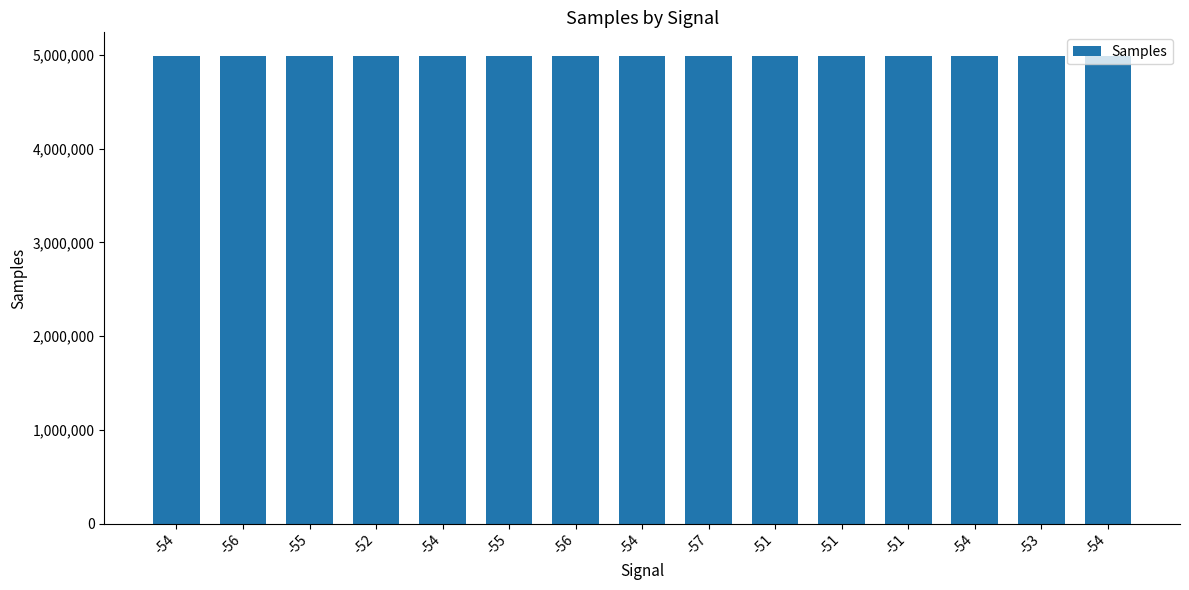

How many data points are less than 4988222?

7